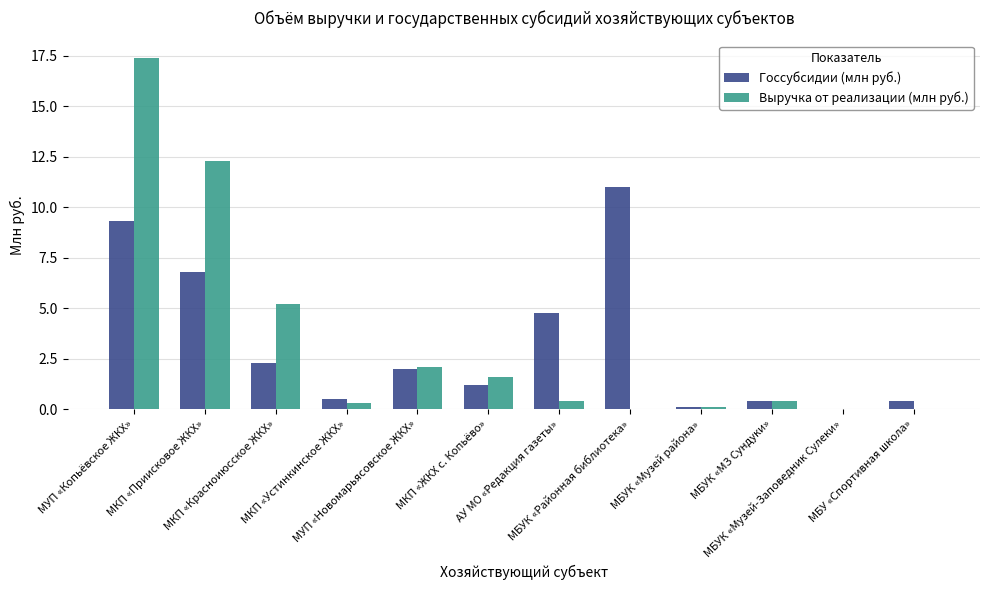

What is the greatest value displayed?

17.4